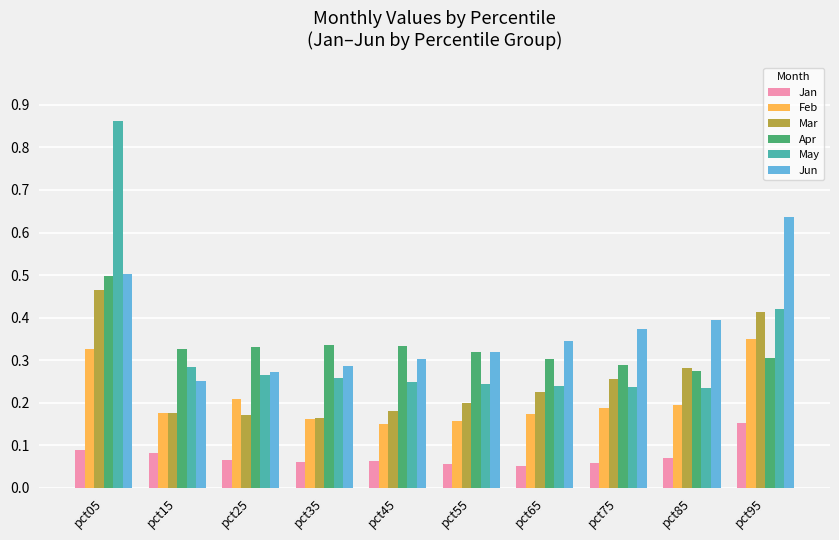

Rank the series at pct95 from lowest to highest value.

Jan, Apr, Feb, Mar, May, Jun